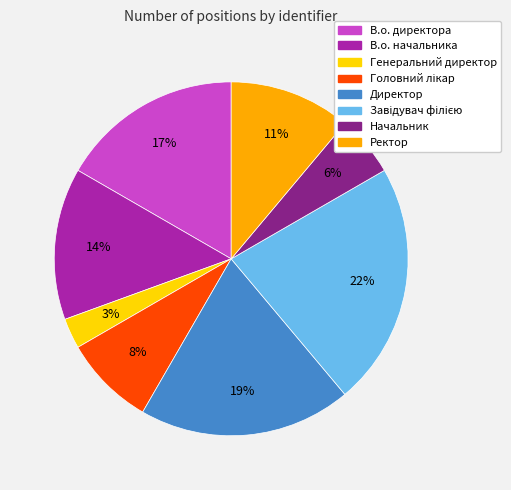

Is it true that Генеральний директор is 3% of the pie?

True